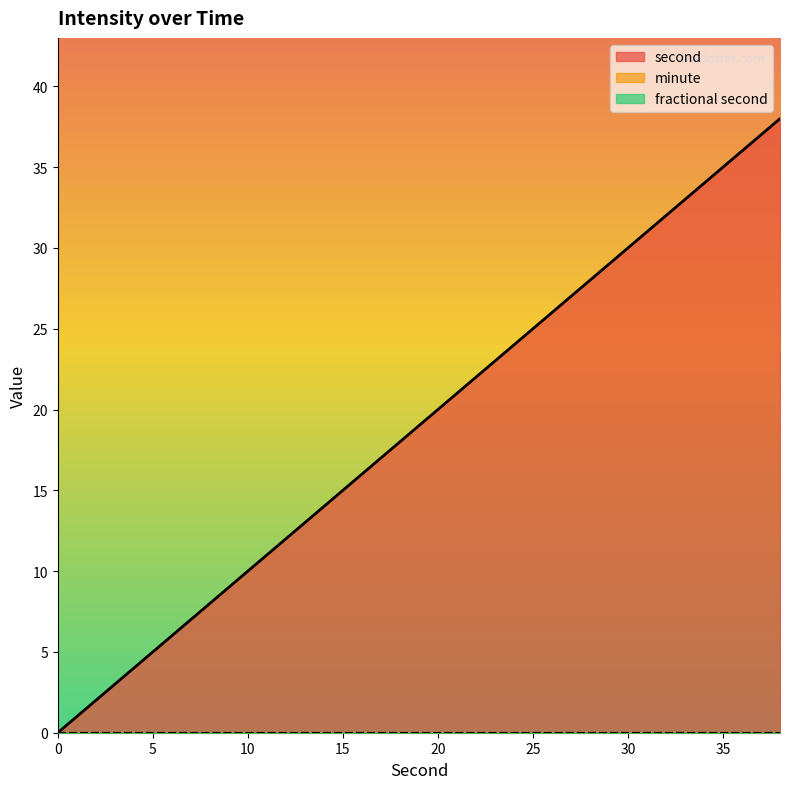

How many data points does each series have?

20